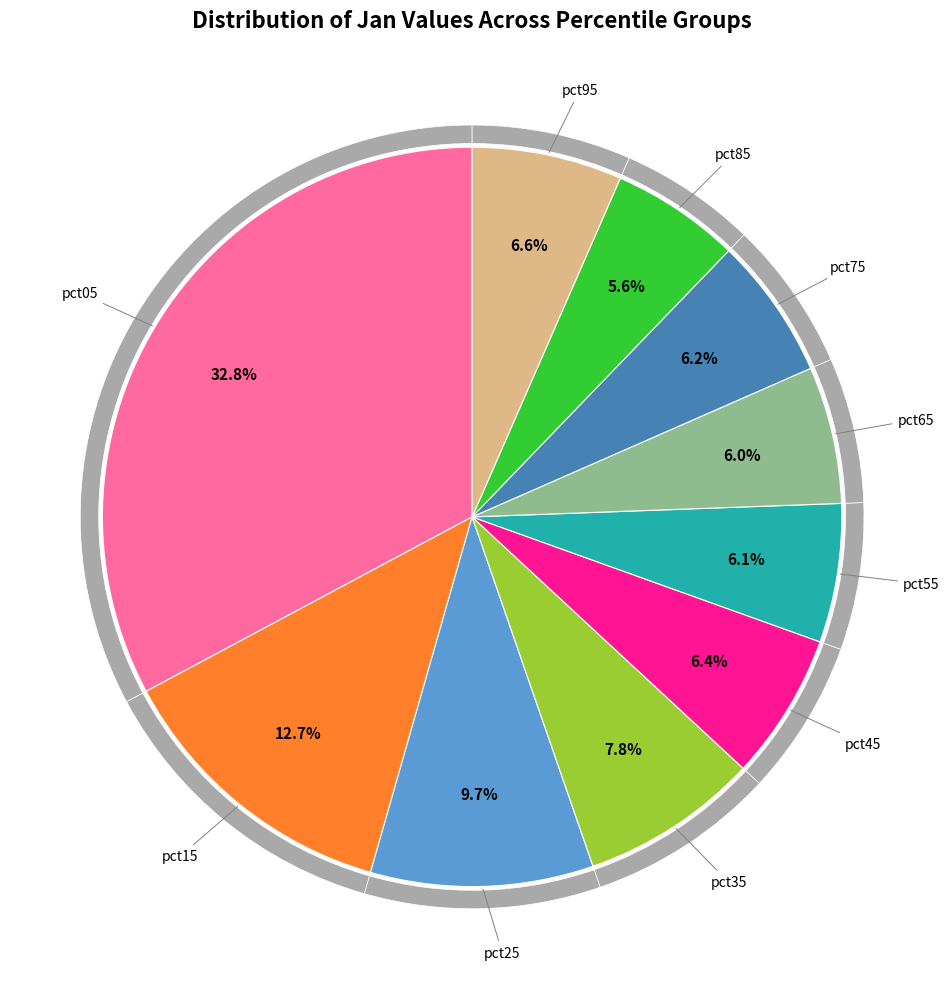

Between pct05 and pct15, which is larger?

pct05